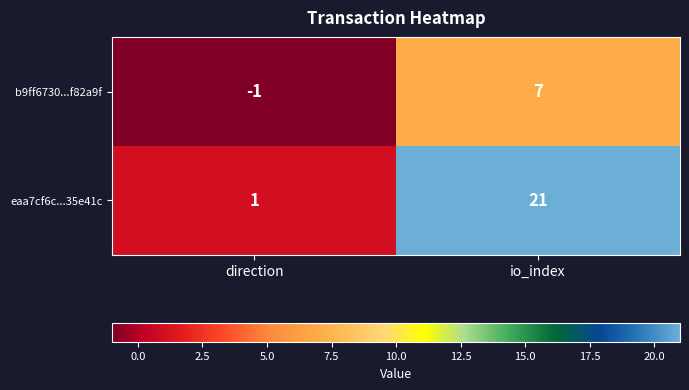

Which label corresponds to the smallest value in the chart?

direction